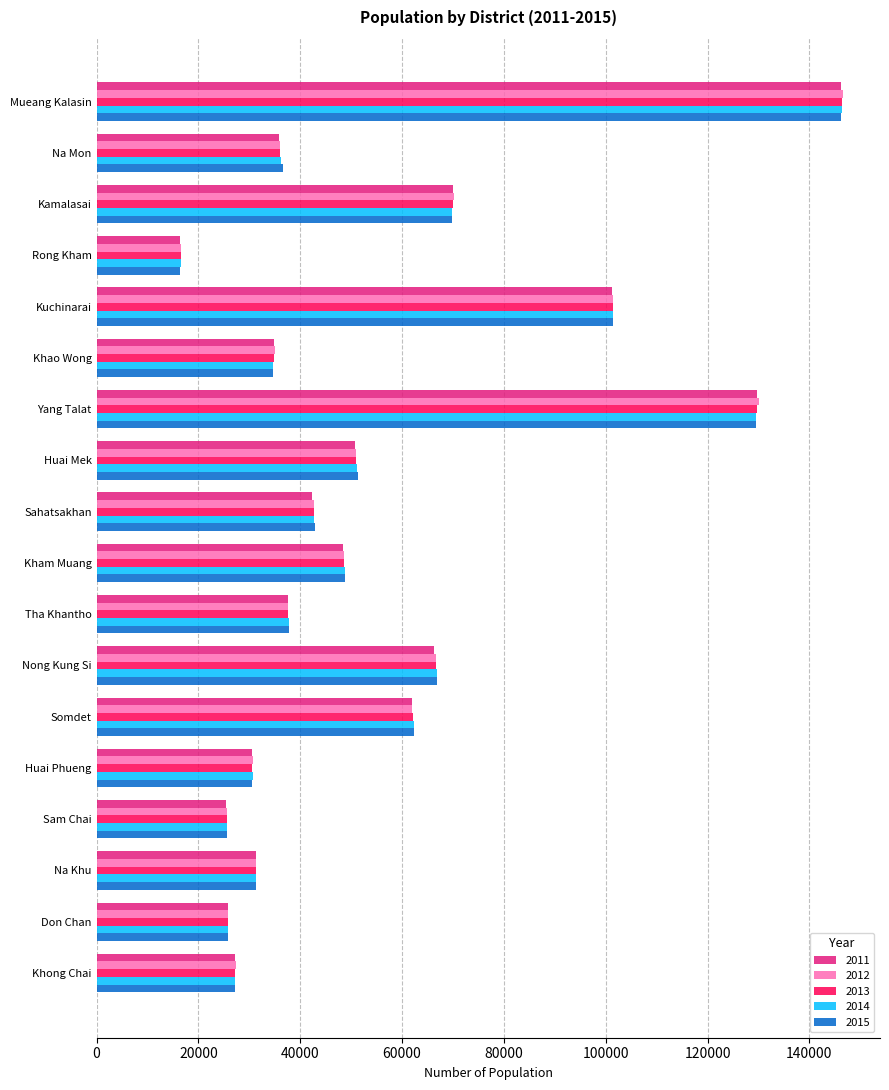

At which label does 2015 reach its minimum?

Rong Kham